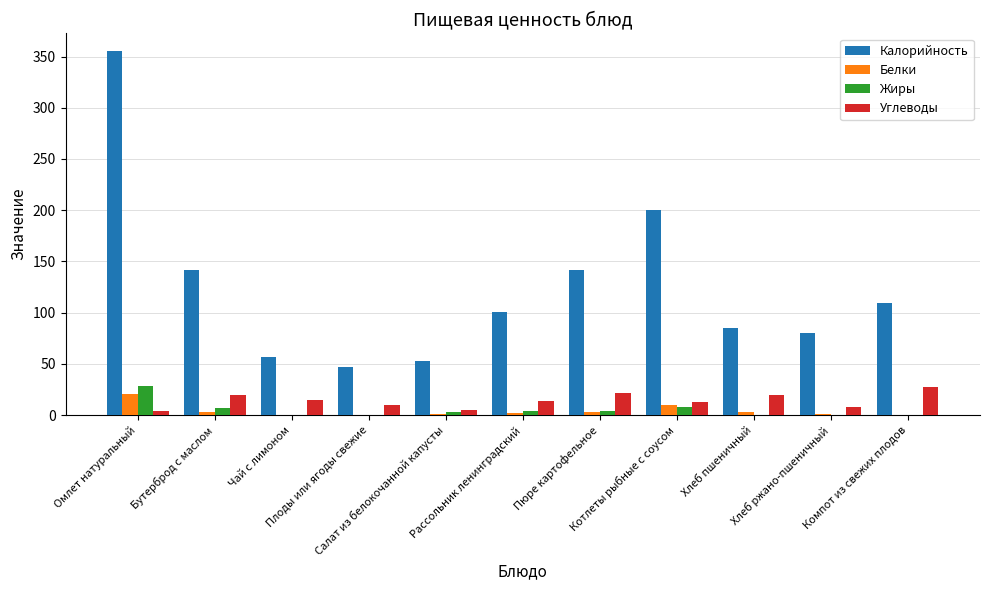

How many data points does each series have?

11